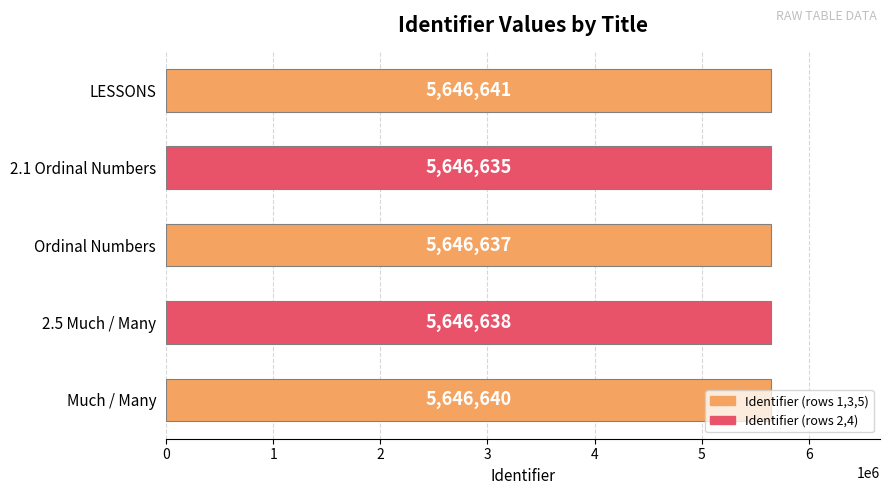

How many distinct data groups are displayed?

1